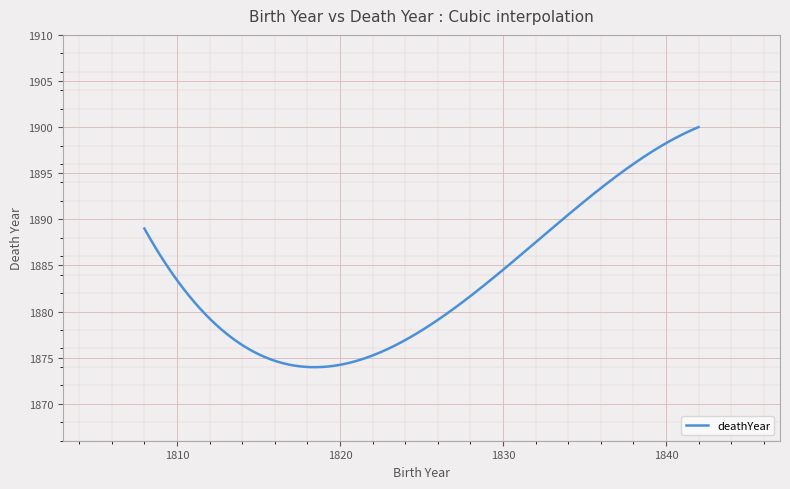

What is the maximum value shown in the chart?

1900.0